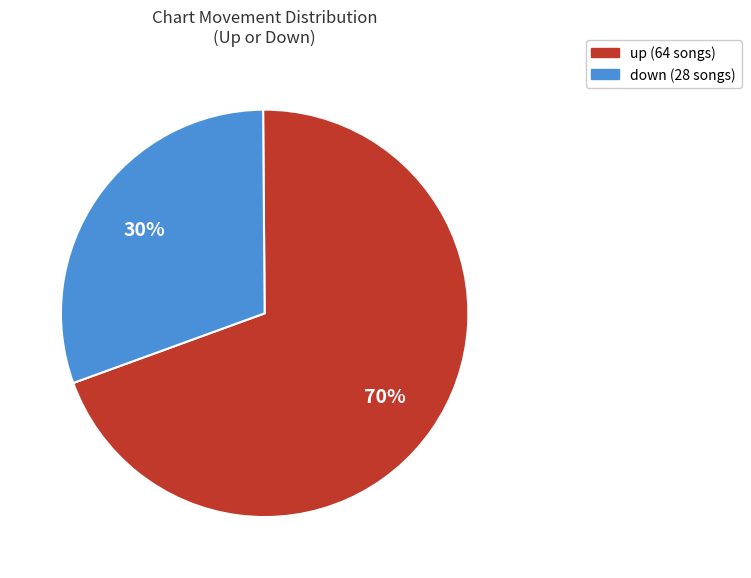

What percentage is the down slice, to the nearest percent?

30%